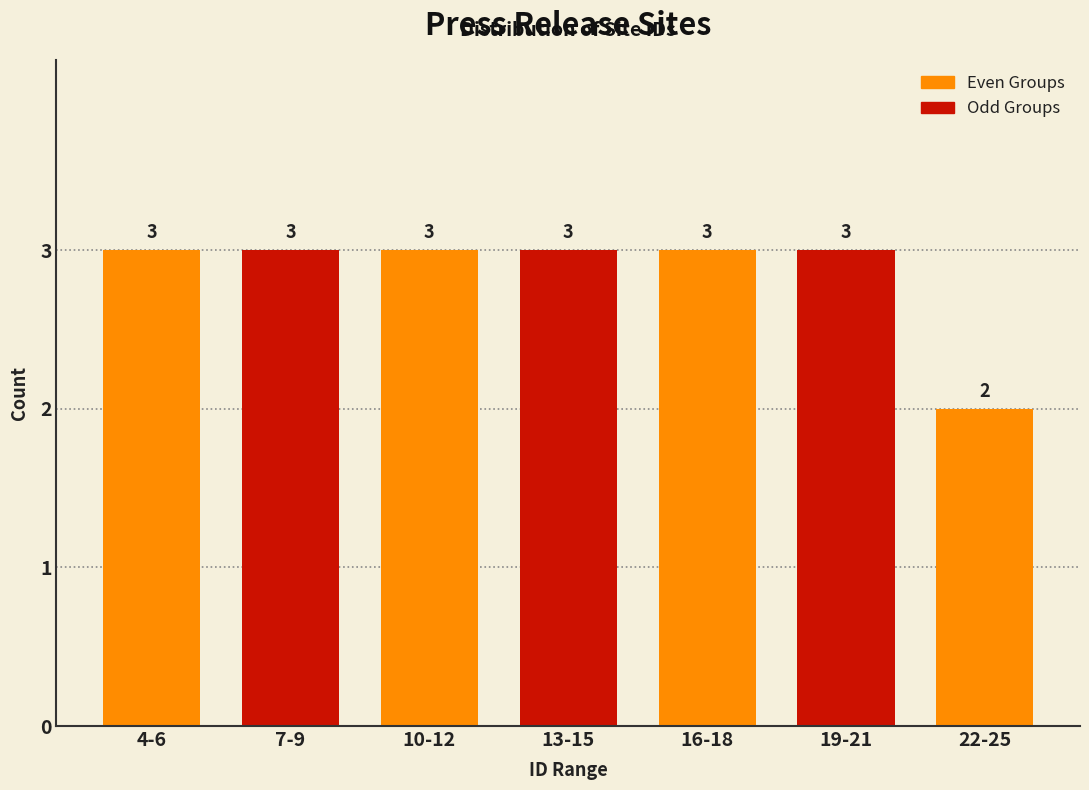

Reading right to left, transcribe all the data shown in this chart.

2	3	3	3	3	3	3